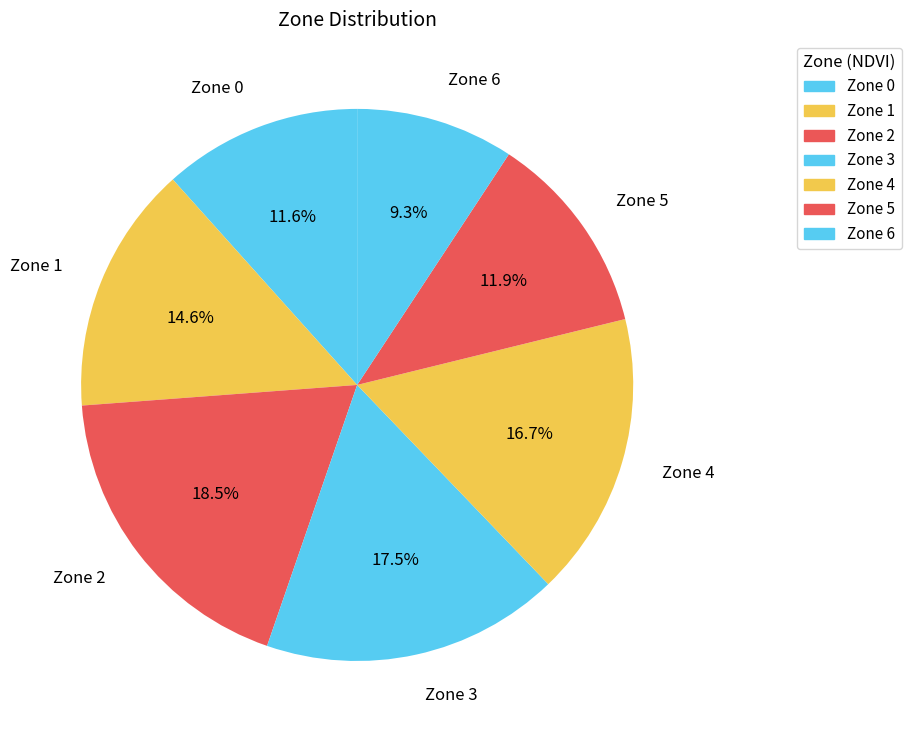

Count the number of slices in the pie.

7